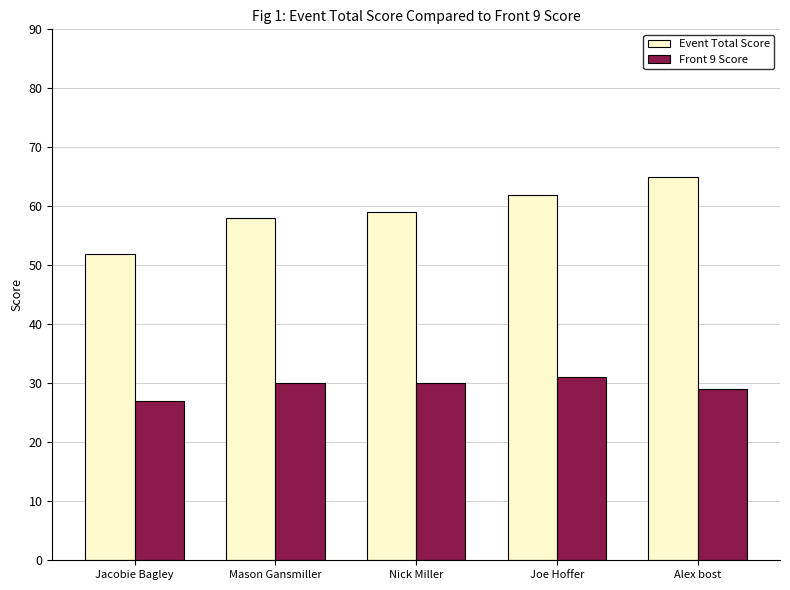

Reading right to left, what are all the values shown in this chart?

Event Total Score: Alex bost=65	Joe Hoffer=62	Nick Miller=59	Mason Gansmiller=58	Jacobie Bagley=52
Front 9 Score: Alex bost=29	Joe Hoffer=31	Nick Miller=30	Mason Gansmiller=30	Jacobie Bagley=27